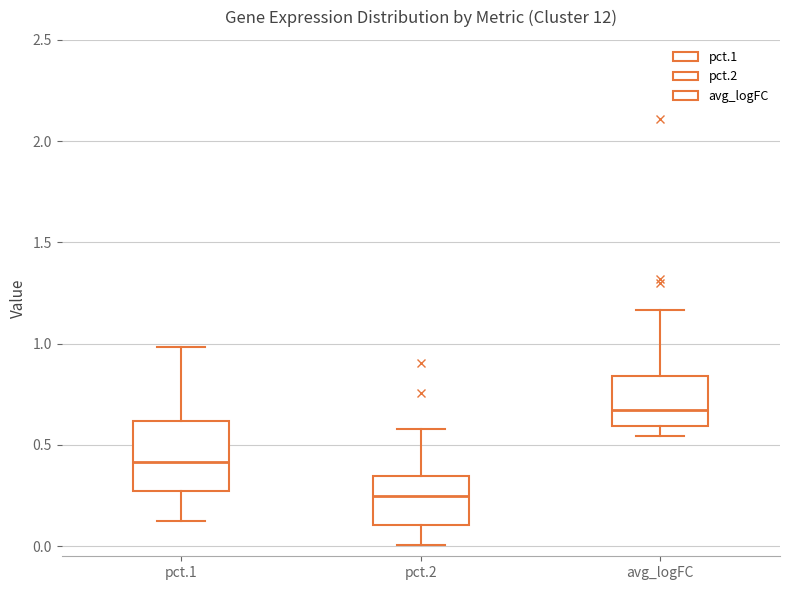

Reading left to right, transcribe this box plot: for each box, give where its median line is, the range the box spans, and where its two whiskers end, as read against the y-axis. The values are not printed on the chart, so give them approximately, as read against the axis.

pct.1: median 0.40, box 0.25 to 0.60, whiskers 0.10 to 1.00
pct.2: median 0.25, box 0.10 to 0.35, whiskers 0.00 to 0.60
avg_logFC: median 0.65, box 0.60 to 0.85, whiskers 0.55 to 1.15